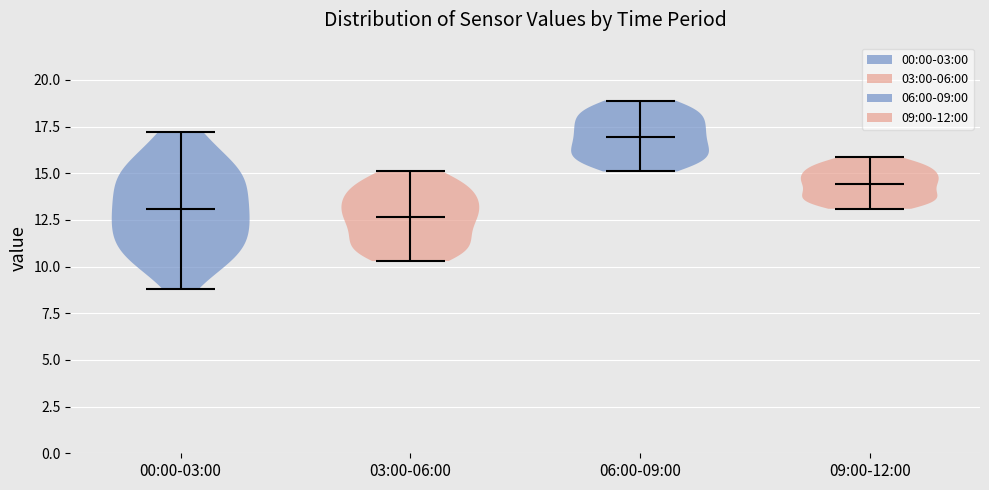

What is the highest point the violin for 00:00-03:00 reaches on the y-axis? The values are not printed on the chart, so give them approximately, as read against the axis.

17.0